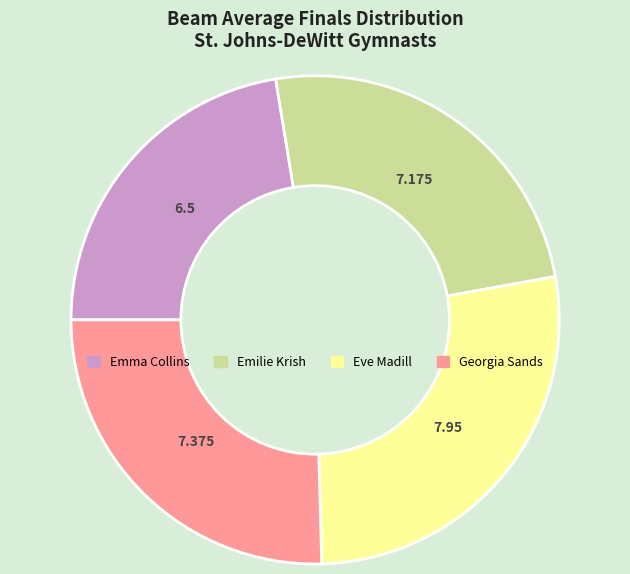

Count the number of slices in the pie.

4